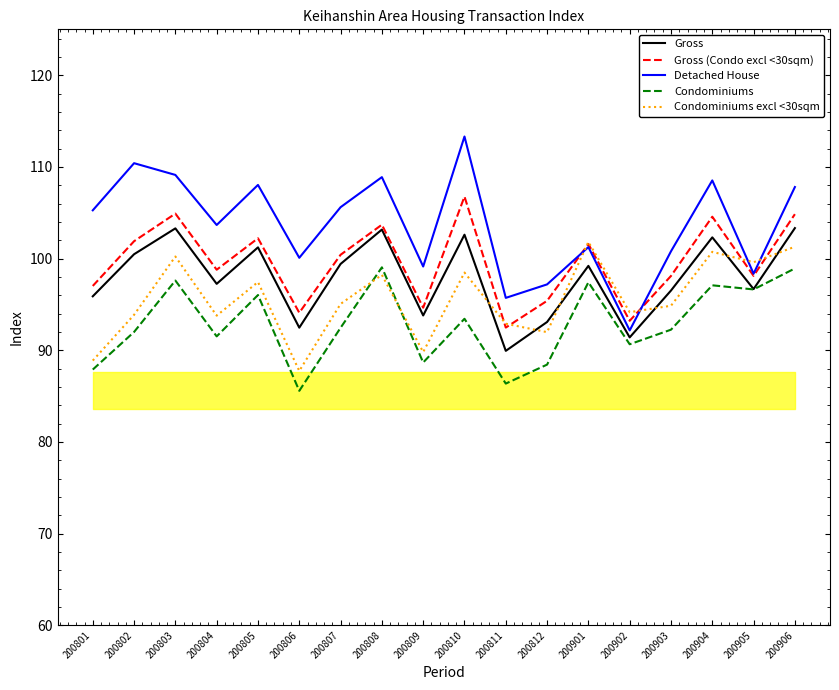

How many interior local peaks does the Detached House series have?

6